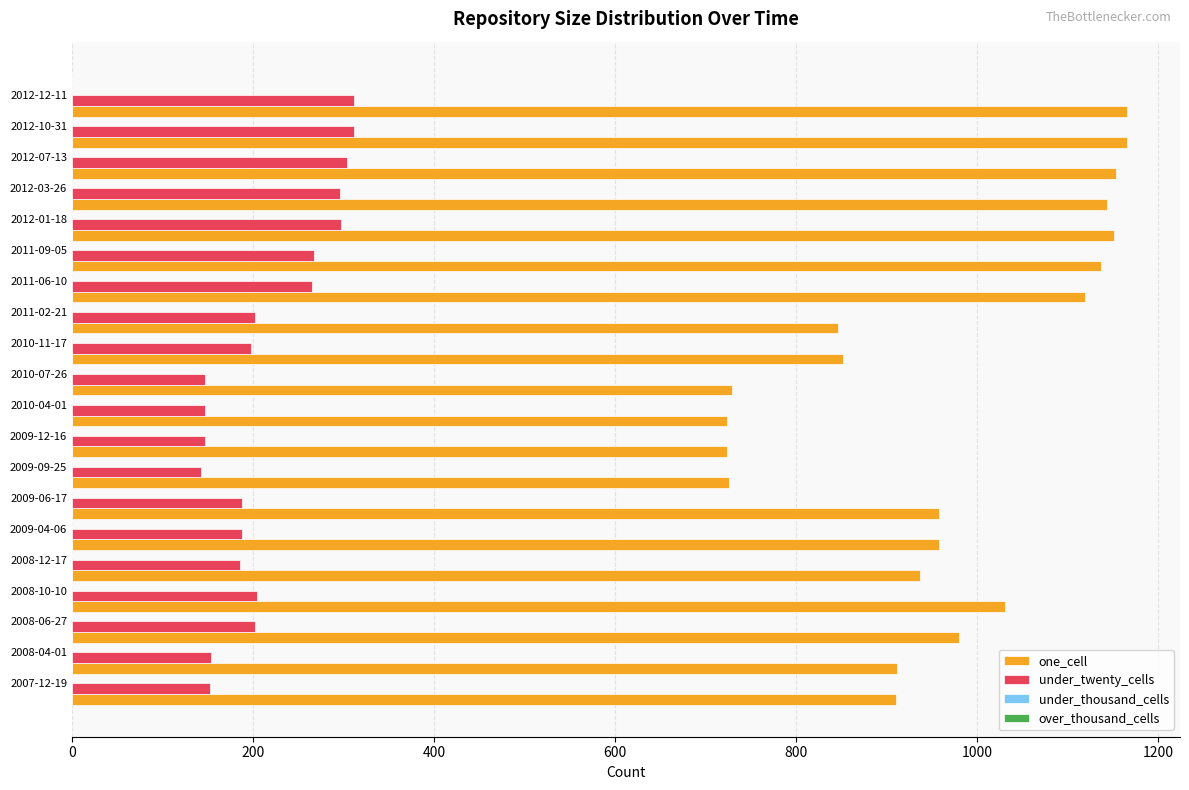

What is the minimum value shown in the chart?

142